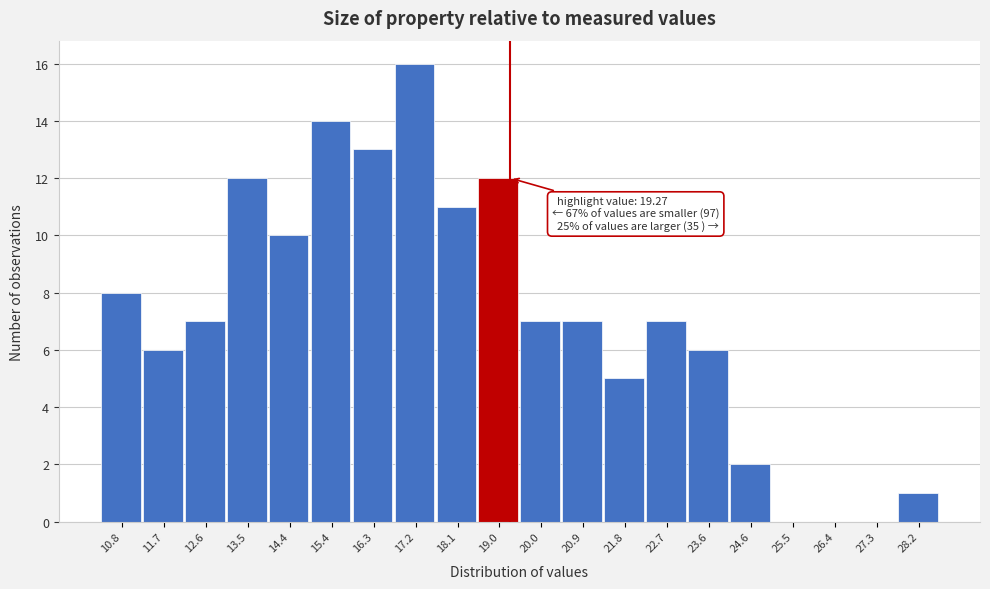

Over which range of the x-axis is the bar tallest?

16.74 to 17.66